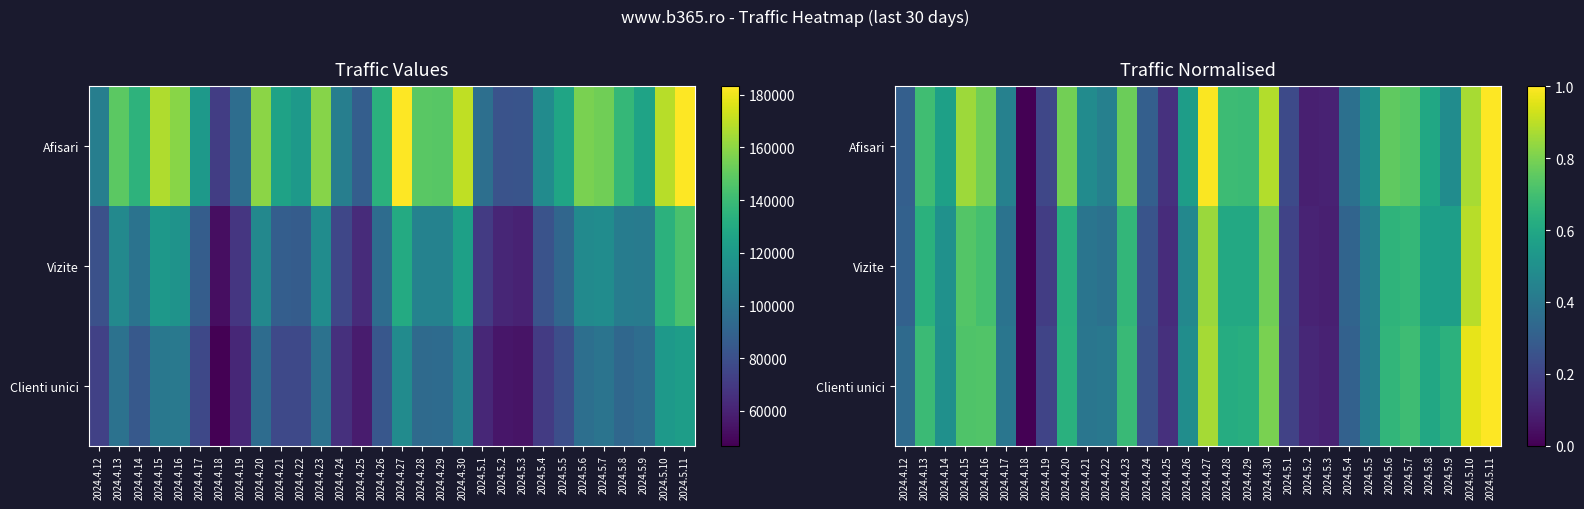

The value of Vizite at 2024.4.17 is 0.6. True or false?

False